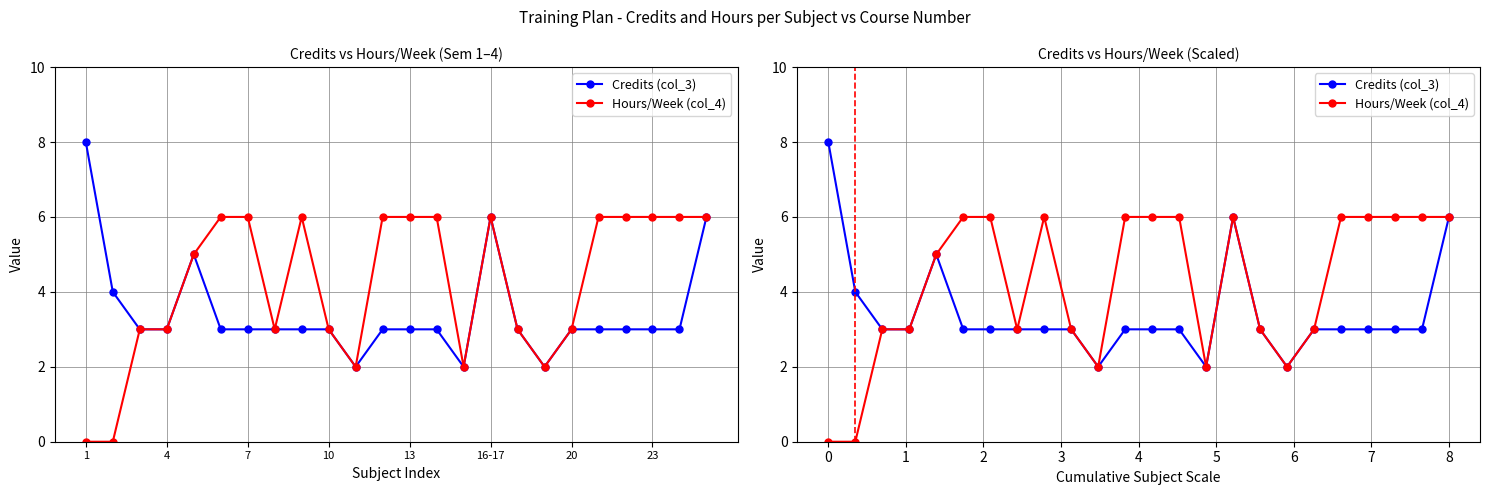

The value of Credits (col_3) at 20 is 4. True or false?

False